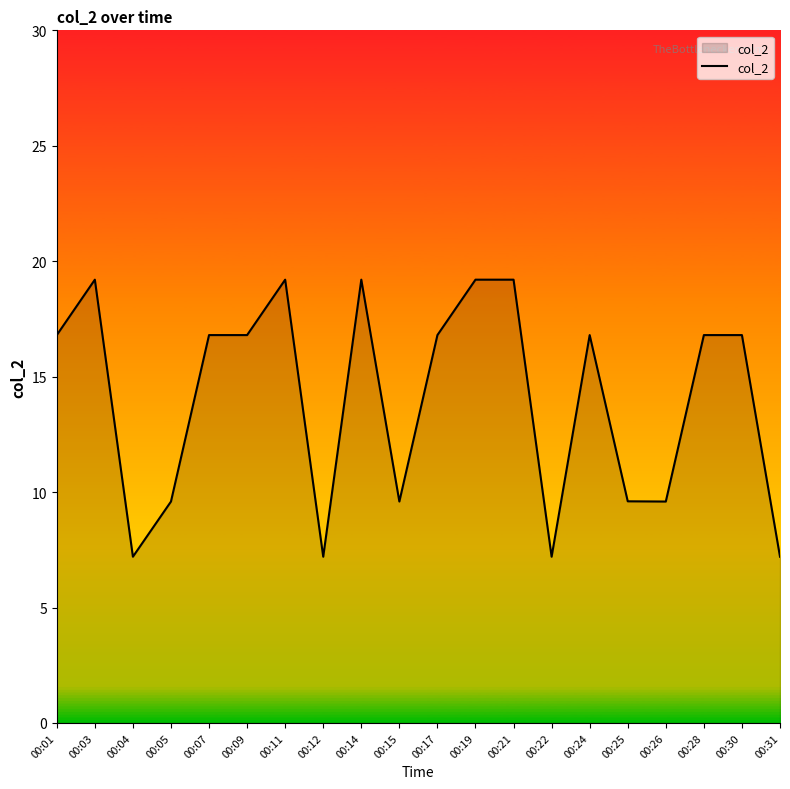

True or false: the data shows 15.7 at 00:26.

False